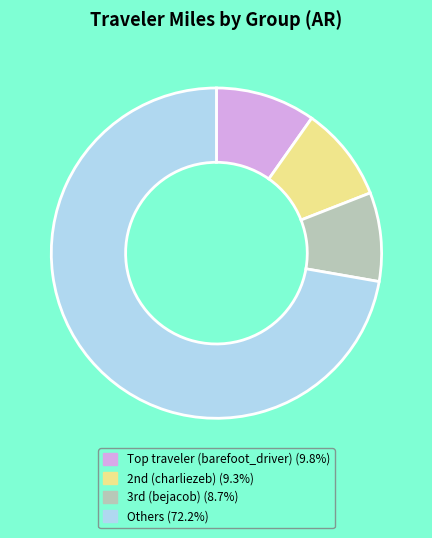

Is there any slice that represents more than half of the pie?

Yes